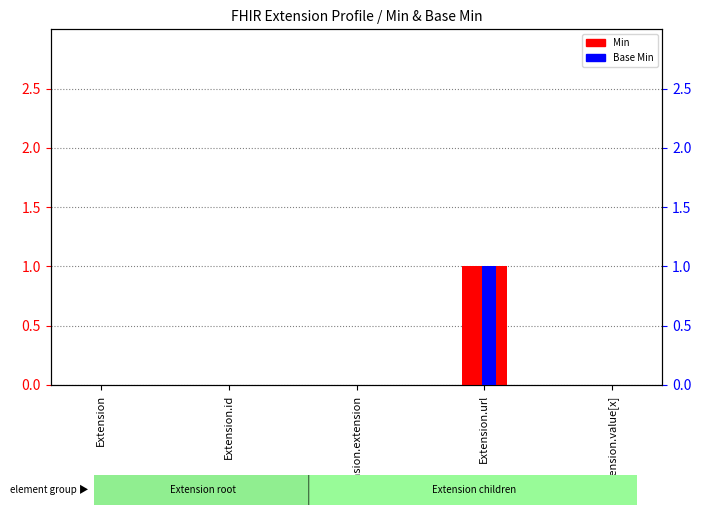

What is the label of the 1st bar from the right?

Extension.value[x]